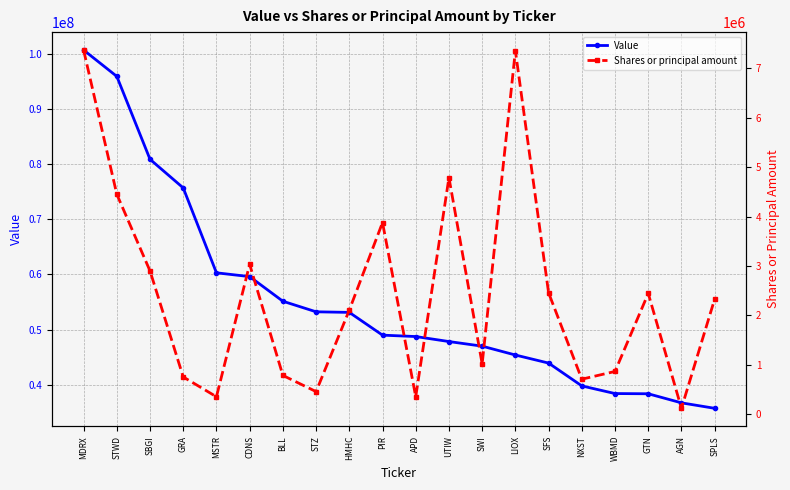

At how many categories does at least one series exceed 15863787?

20